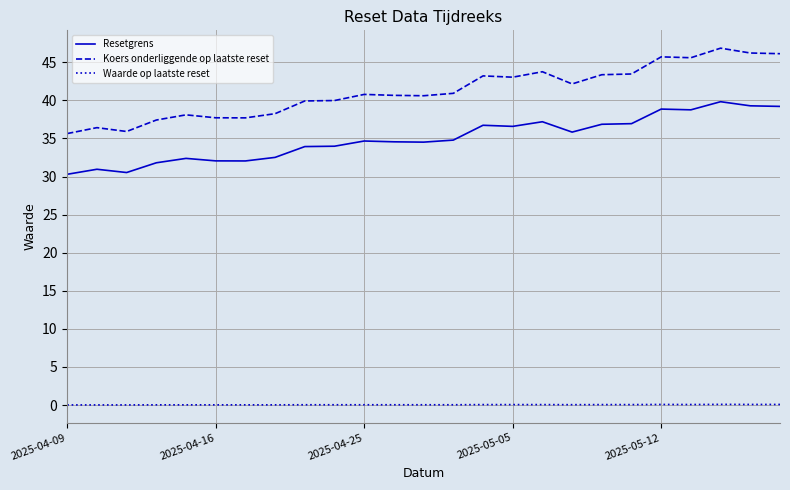

What are all the series names shown in the legend?

Resetgrens, Koers onderliggende op laatste reset, Waarde op laatste reset